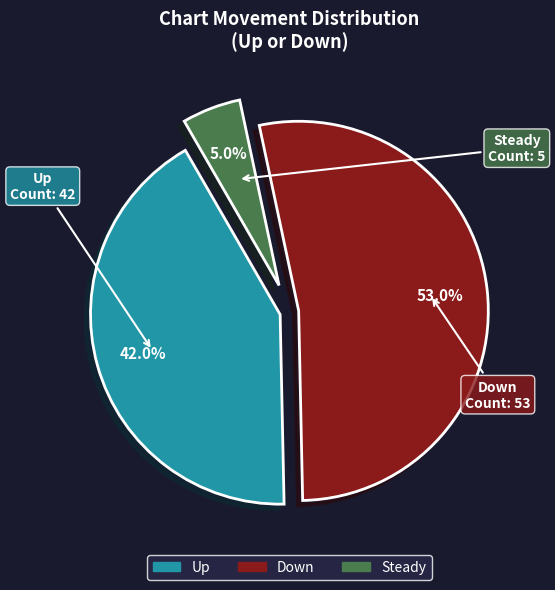

Does any single category account for the majority?

Yes